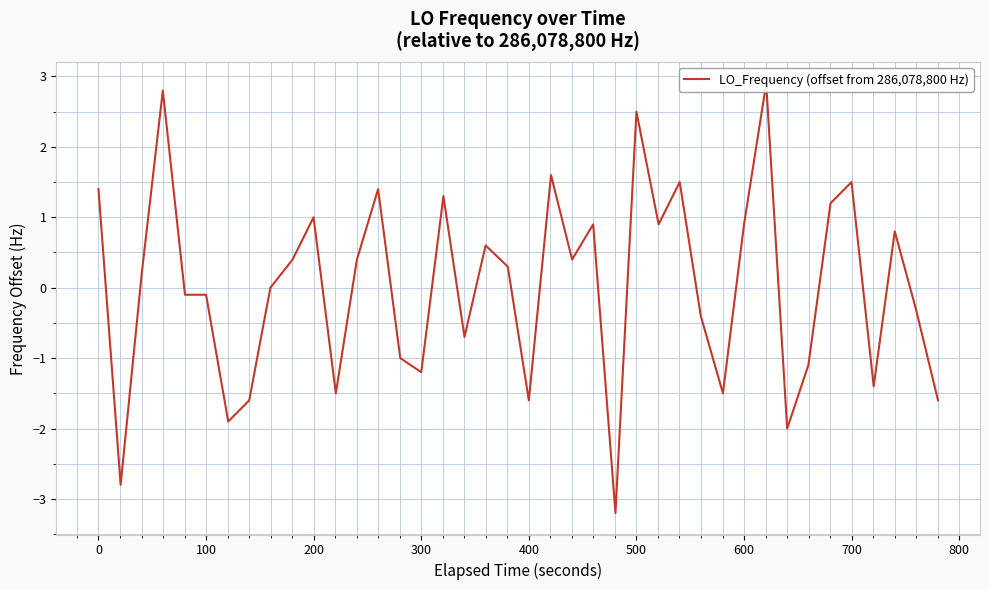

Reading left to right, what are all the values shown in this chart?

1.4	-2.8	0.2	2.8	-0.1	-0.1	-1.9	-1.6	0.0	0.4	1.0	-1.5	0.4	1.4	-1.0	-1.2	1.3	-0.7	0.6	0.3	-1.6	1.6	0.4	0.9	-3.2	2.5	0.9	1.5	-0.4	-1.5	0.9	2.9	-2.0	-1.1	1.2	1.5	-1.4	0.8	-0.3	-1.6